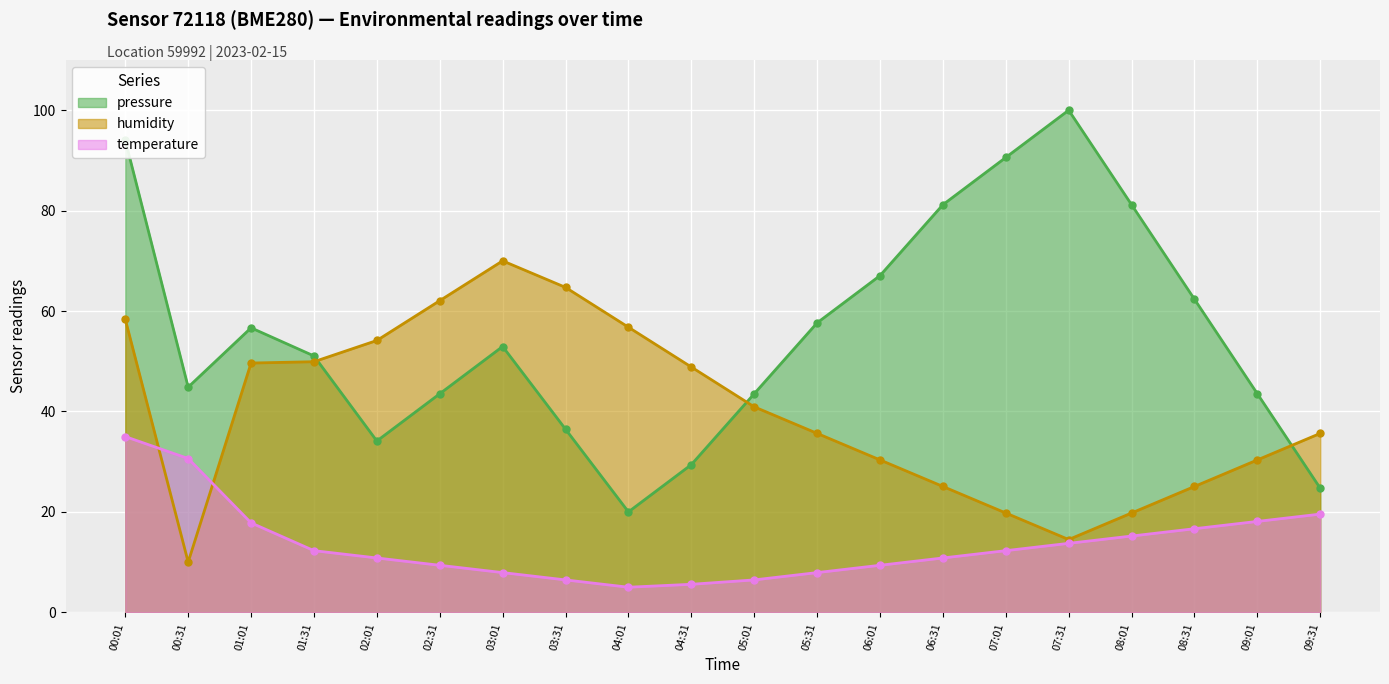

Which has a higher value, 02:31 or 01:01?

01:01